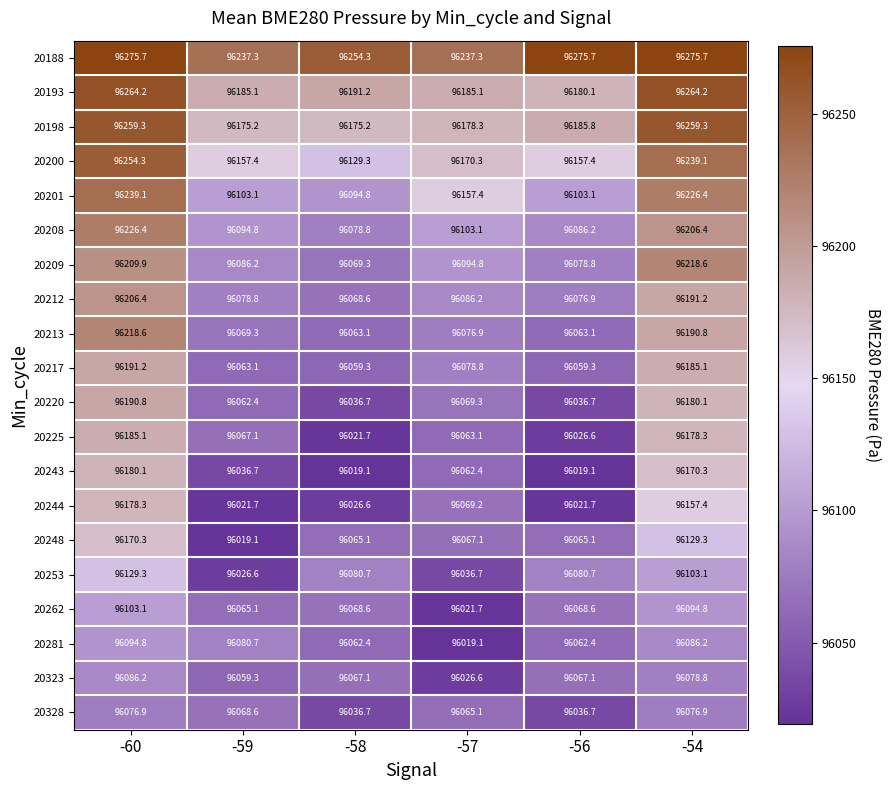

Which series has the widest spread of values?

20225